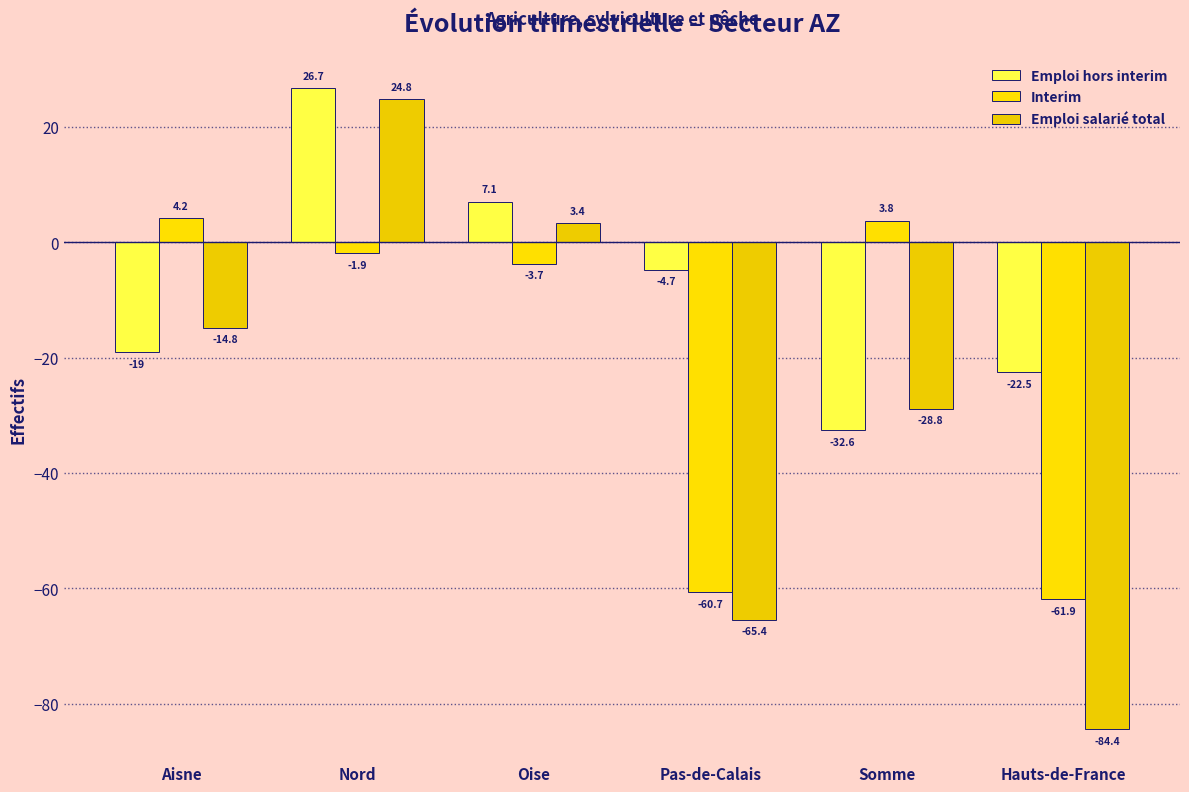

How many negative values does the Emploi salarié total series have?

4